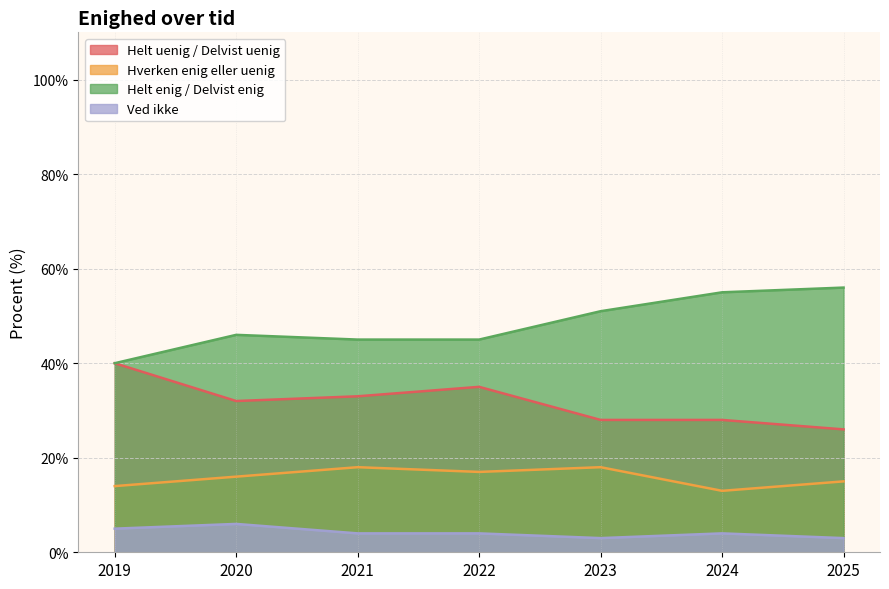

What is the value of the Helt enig / Delvist enig point at the 1st from the left?

40